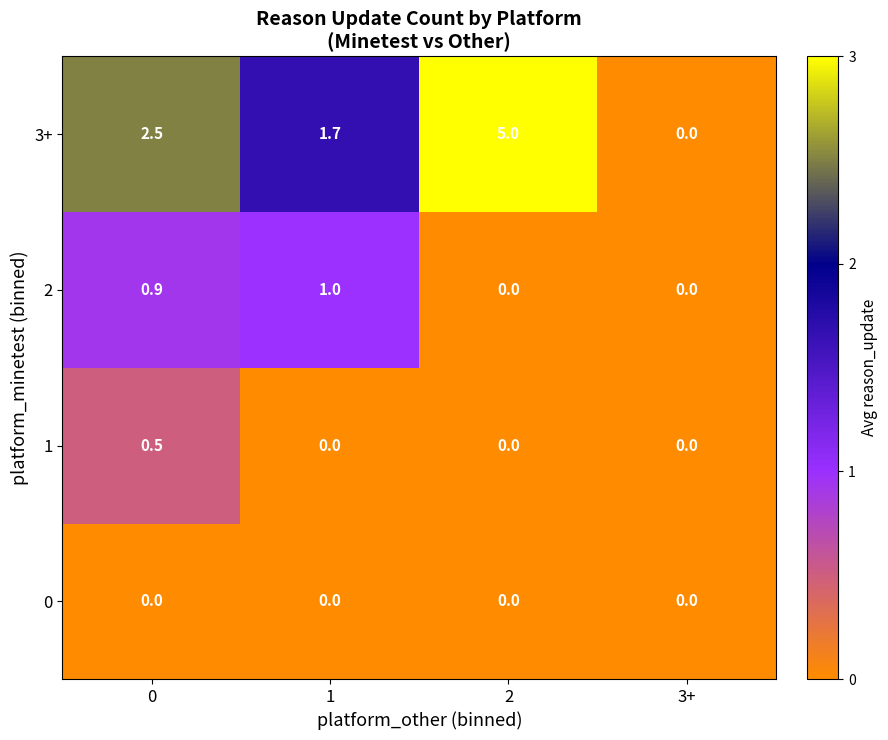

Count the number of categories in the chart.

4